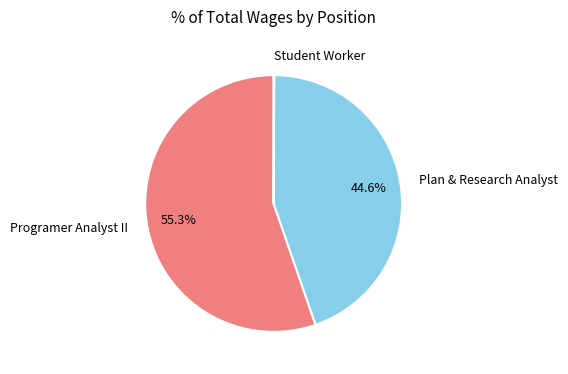

To the nearest percent, what is the difference between the largest and smallest slice percentages?

55%